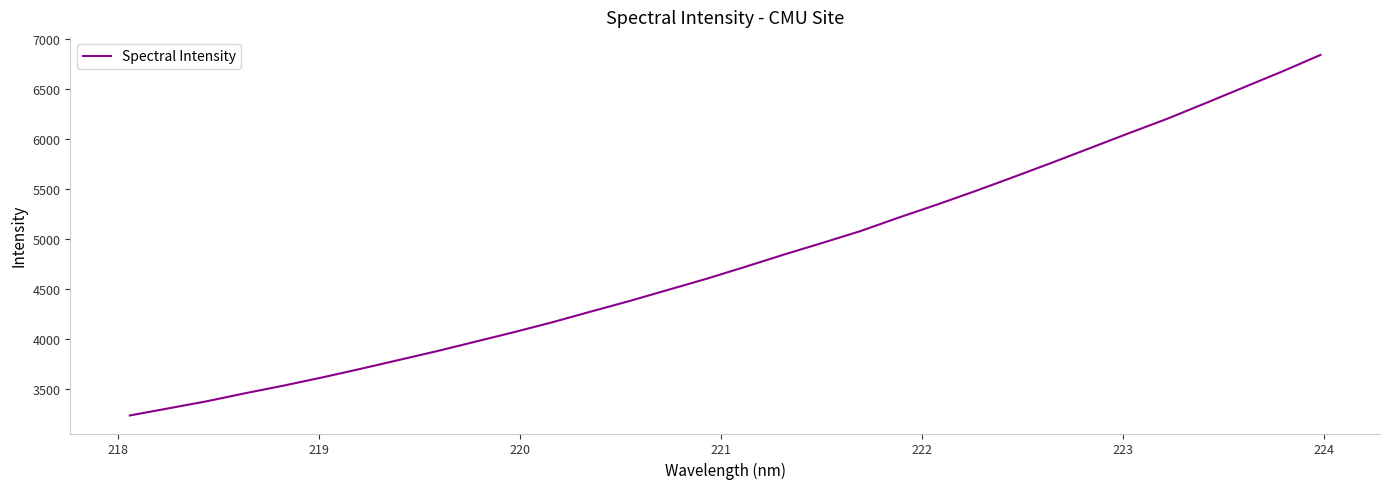

What is the minimum value shown in the chart?

3234.3